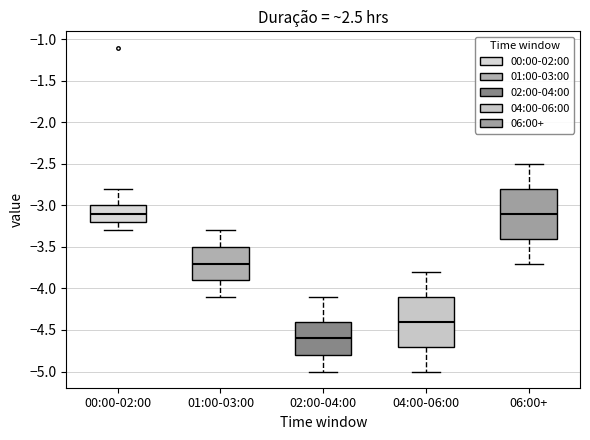

Which box has the lowest median line?

02:00-04:00